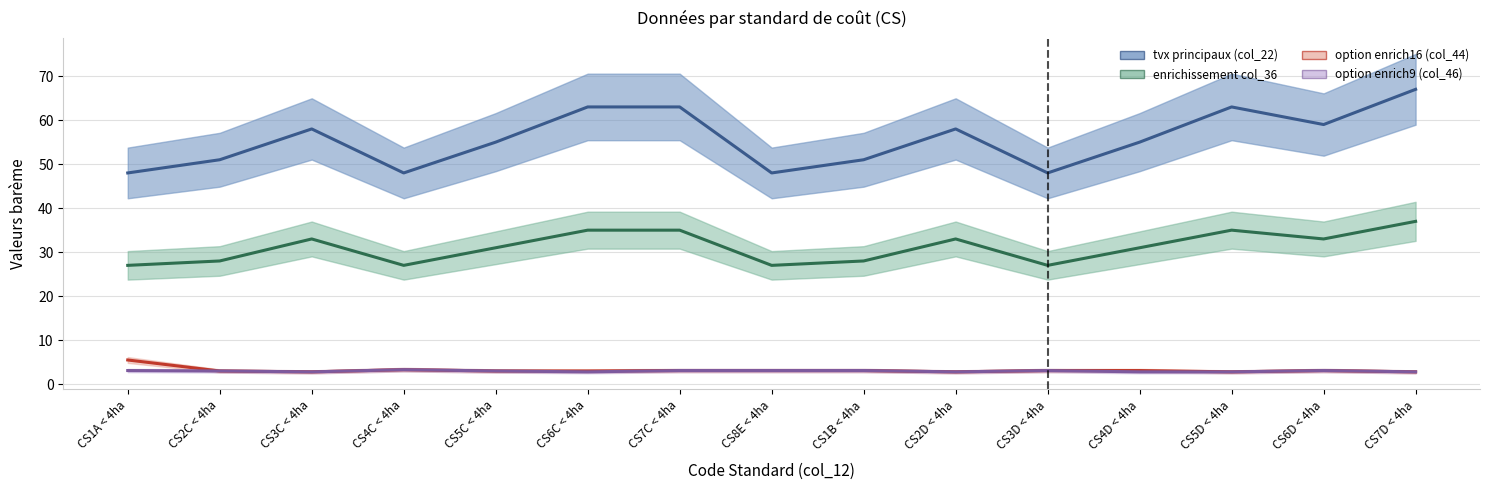

The enrichissement col_36 series shows 31.0 at CS4D < 4ha. True or false?

True